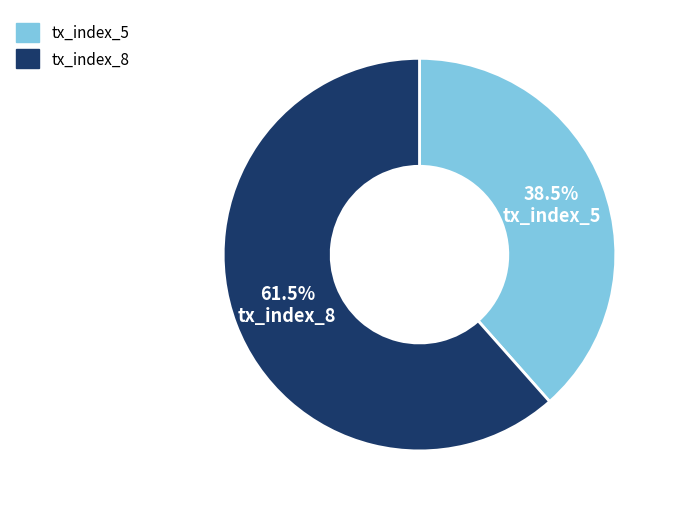

What is the smallest slice in the pie chart?

tx_index_5